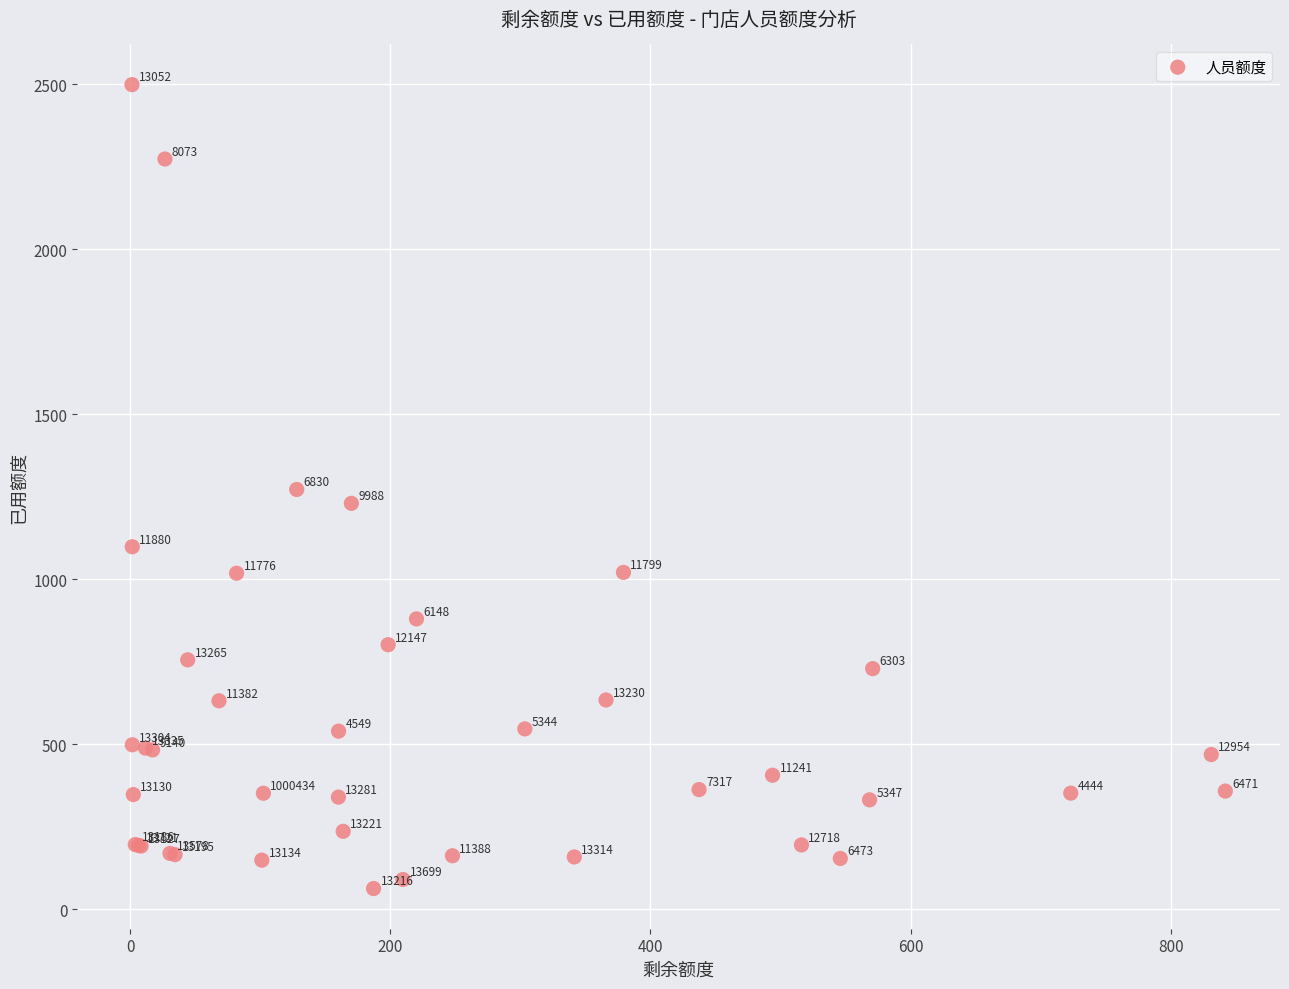

What Y value in the scatter plot is closest to 1280?

1271.9